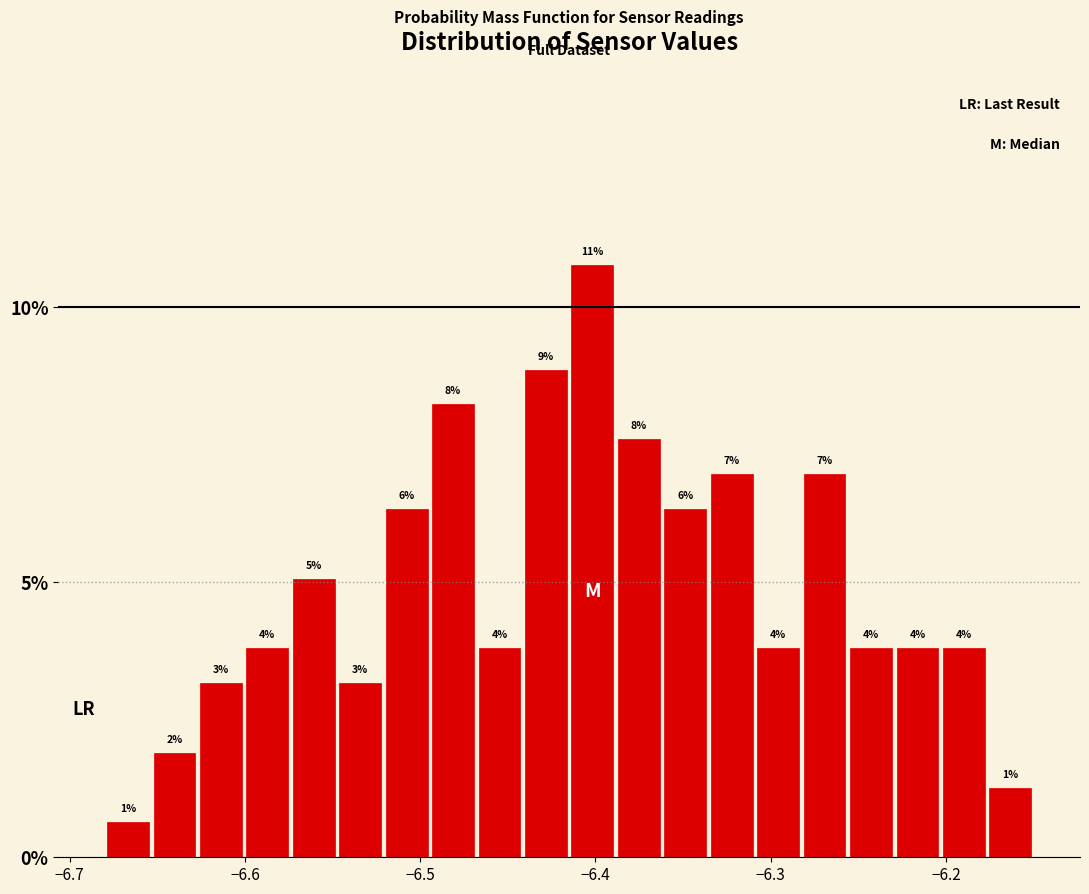

Read against the x-axis, roughly where is the centre of the tallest bar?

-6.40